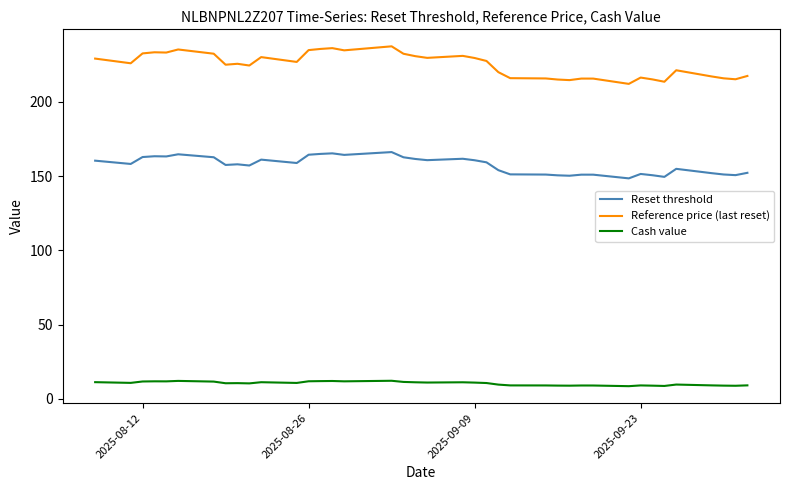

What is the minimum value shown in the chart?

8.5